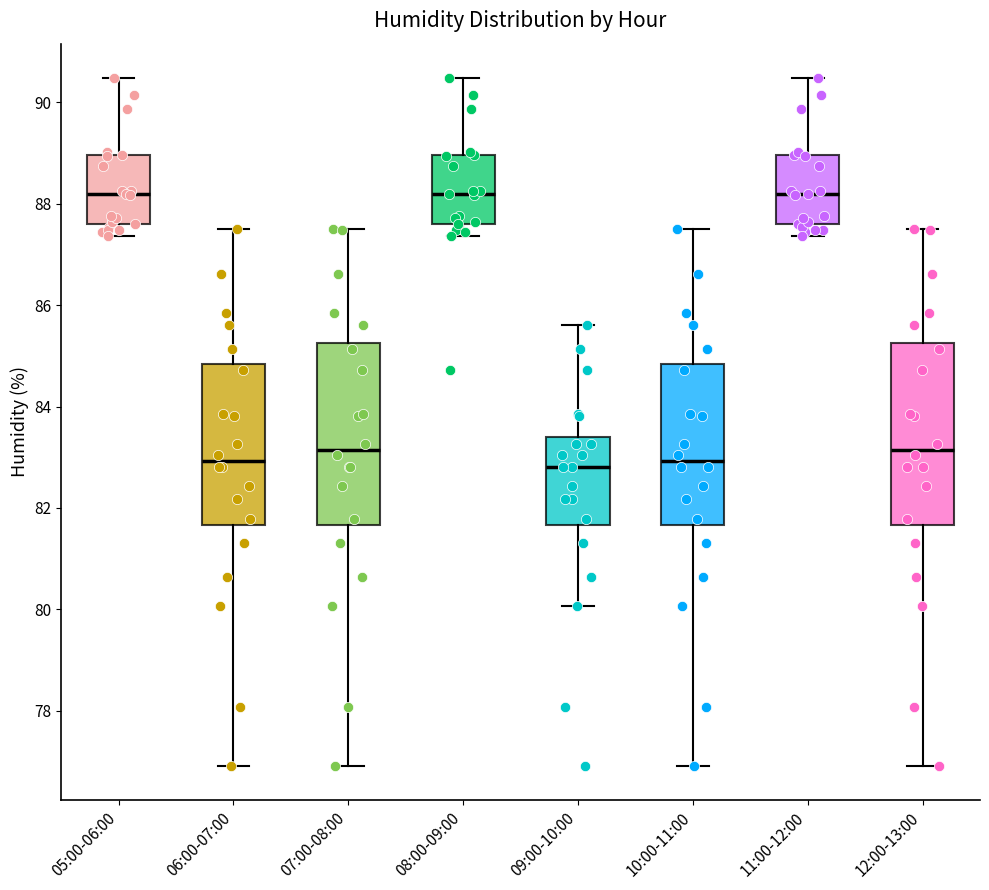

Where is the lower edge of the box for 11:00-12:00 on the y-axis? The values are not printed on the chart, so give them approximately, as read against the axis.

87.6